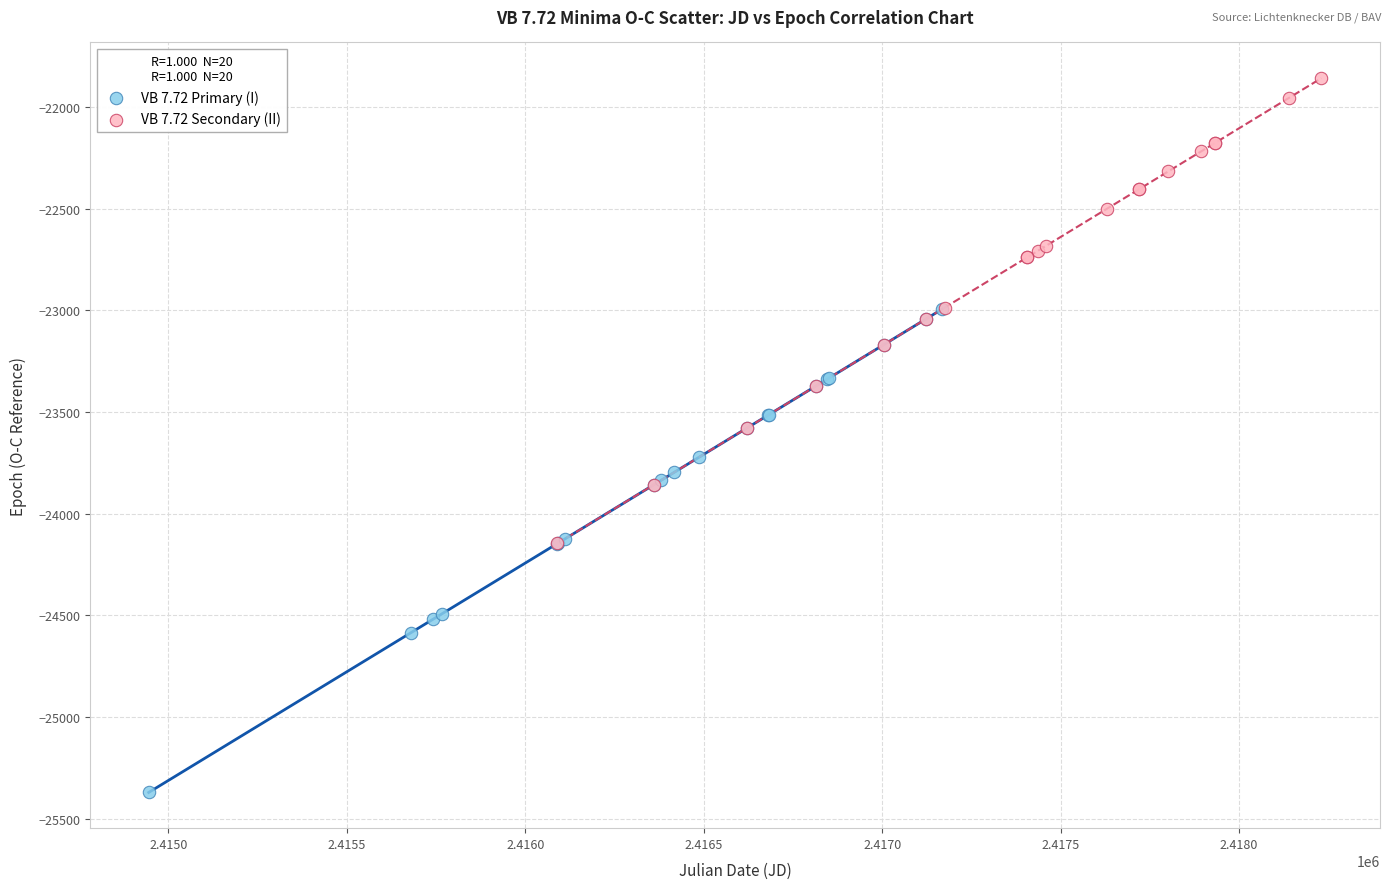

Which series contains the lowest Y value?

VB 7.72 Primary (I)